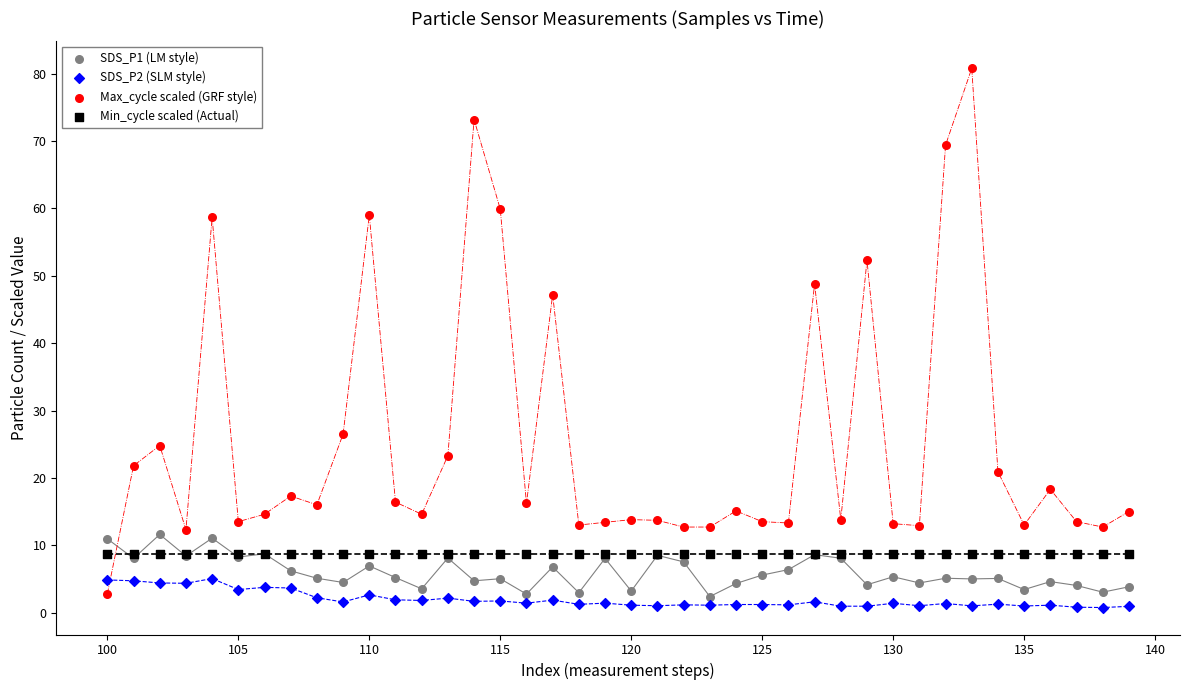

What are all the series names shown in the legend?

SDS_P1 (LM style), SDS_P2 (SLM style), Max_cycle scaled (GRF style), Min_cycle scaled (Actual)